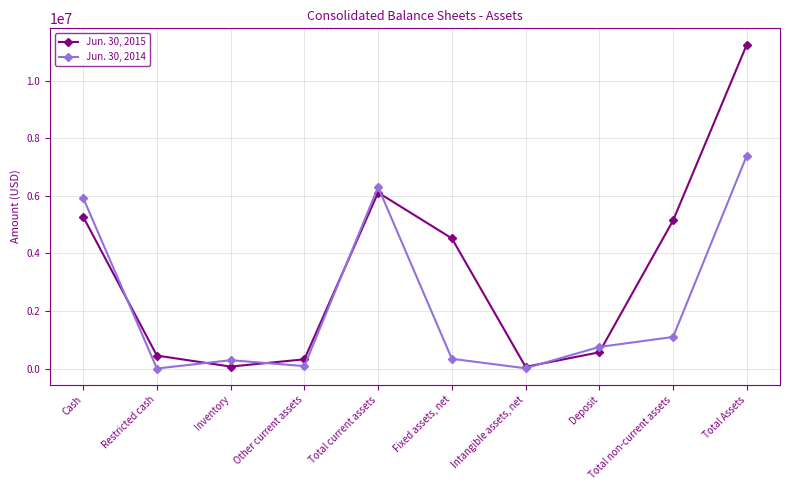

At which label does Jun. 30, 2015 reach its peak?

Total Assets